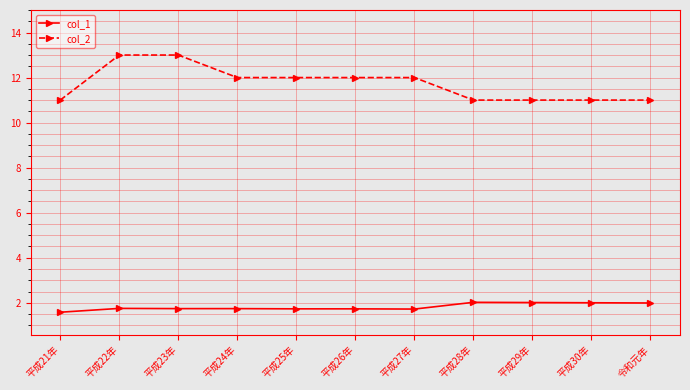

What is the label of the 10th point from the left?

平成30年